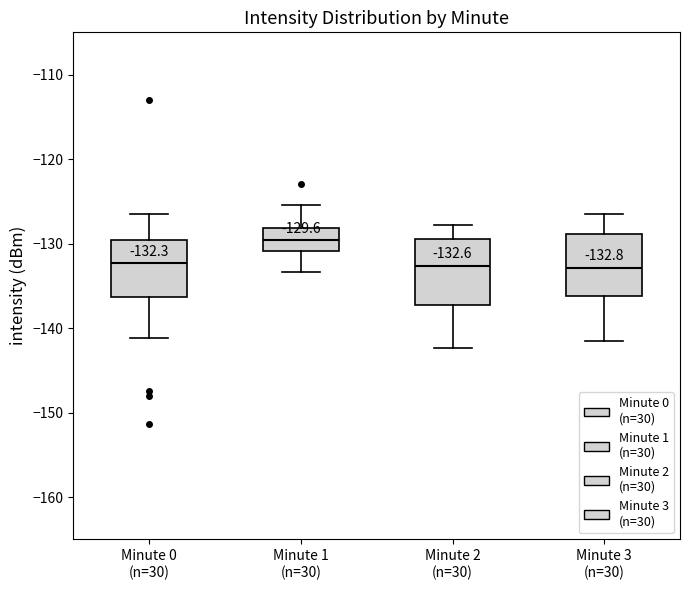

Which box has the highest median line?

Minute 1 (n=30)